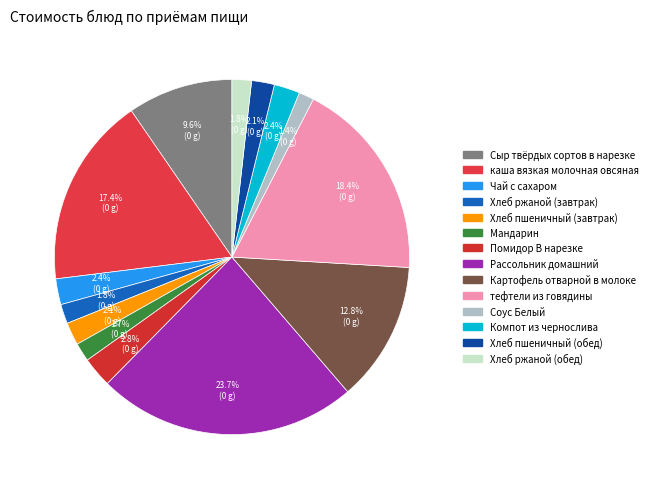

To the nearest percent, what is the difference between the largest and smallest slice percentages?

22%